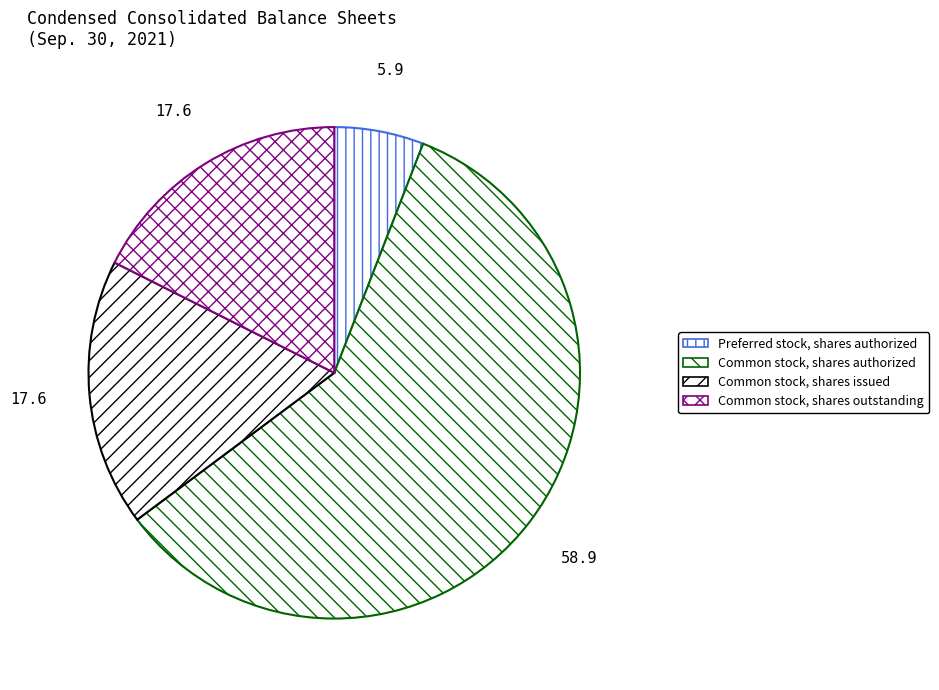

How many segments does this pie chart have?

4